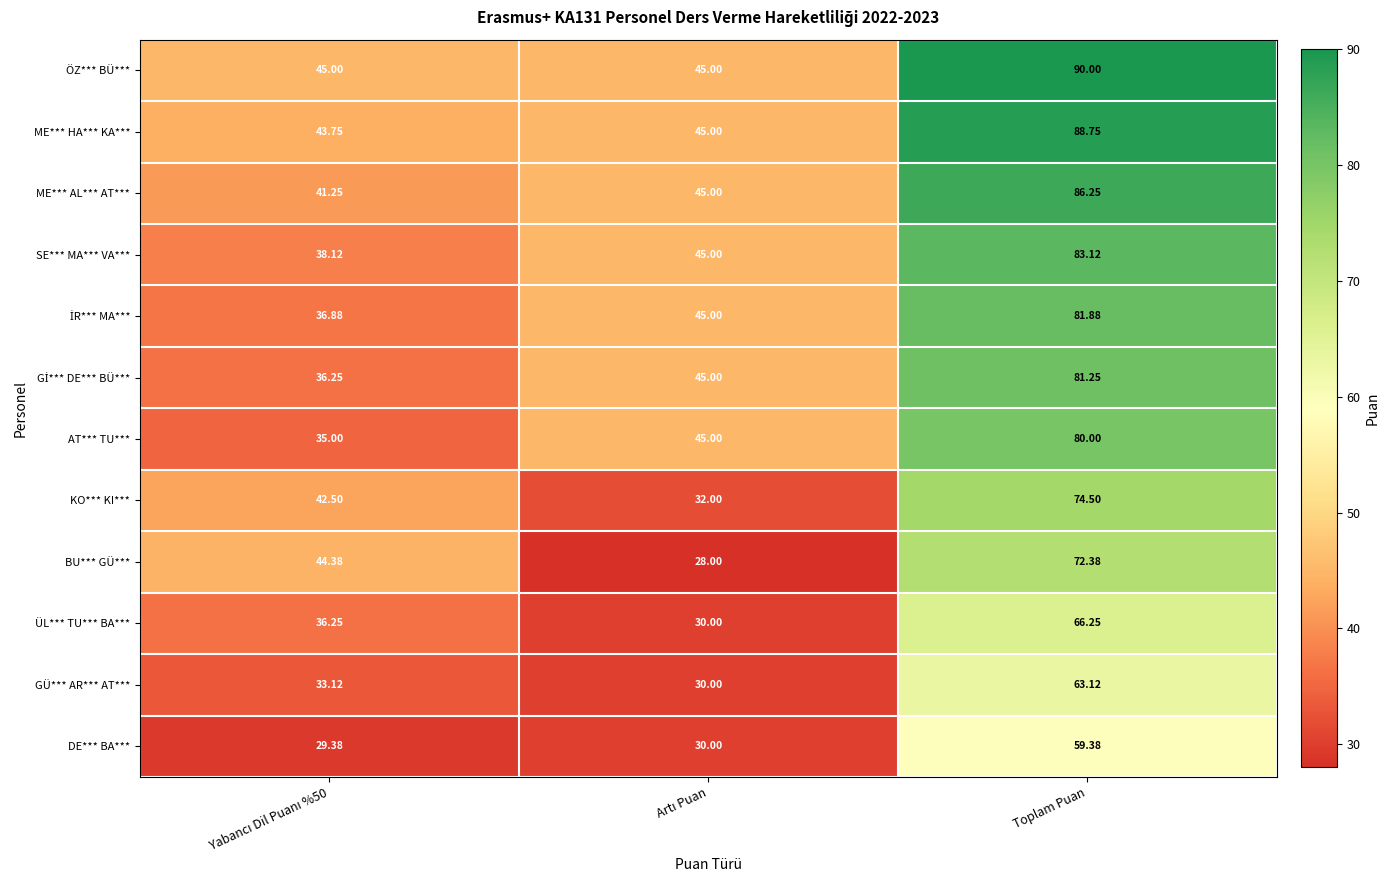

Which category has the highest value in the AT*** TU*** series?

Toplam Puan